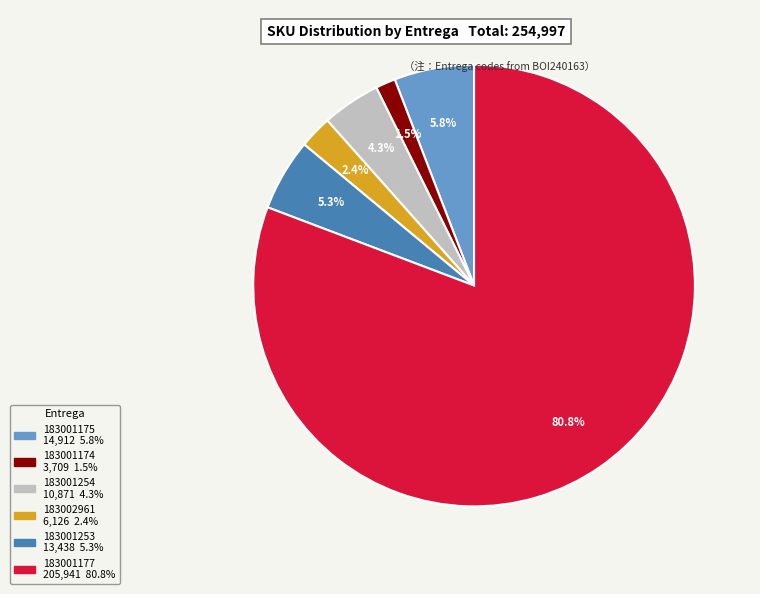

Is there any slice that represents more than half of the pie?

Yes